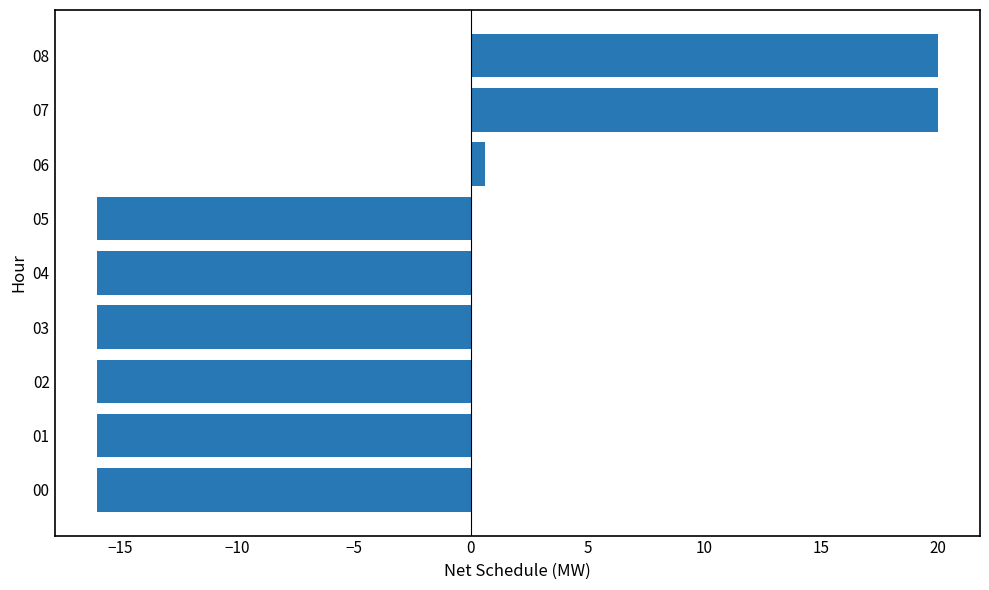

True or false: the data shows 32.1 at 07.

False